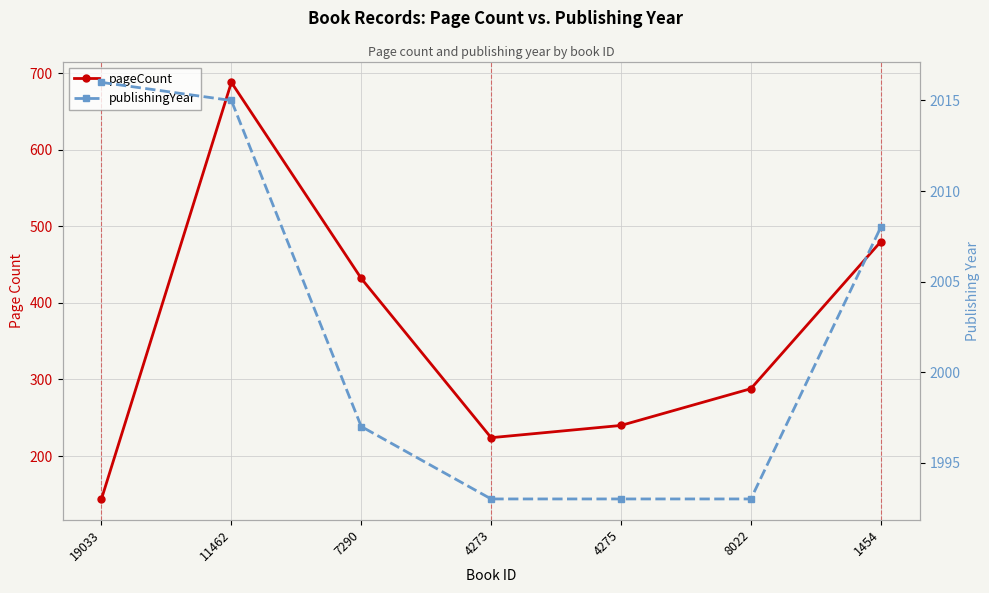

What is the approximate value of publishingYear at 4273, to the nearest 10?

1990